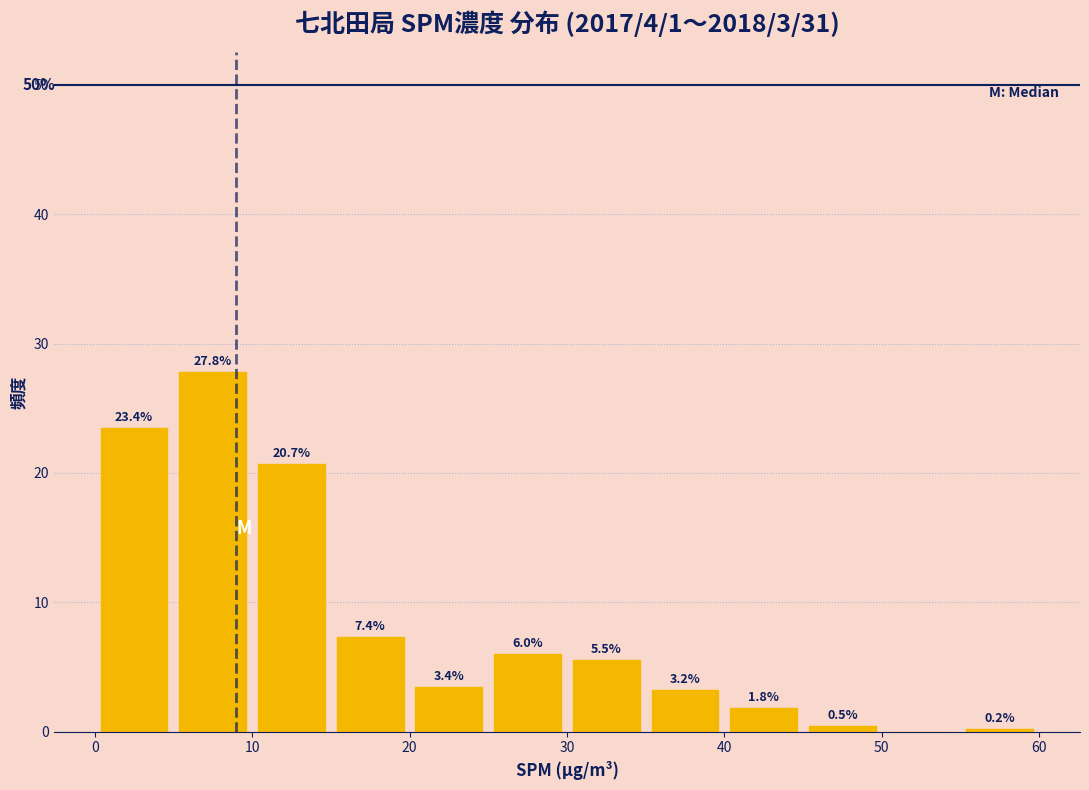

Over which range of the x-axis is the bar tallest?

5 to 10